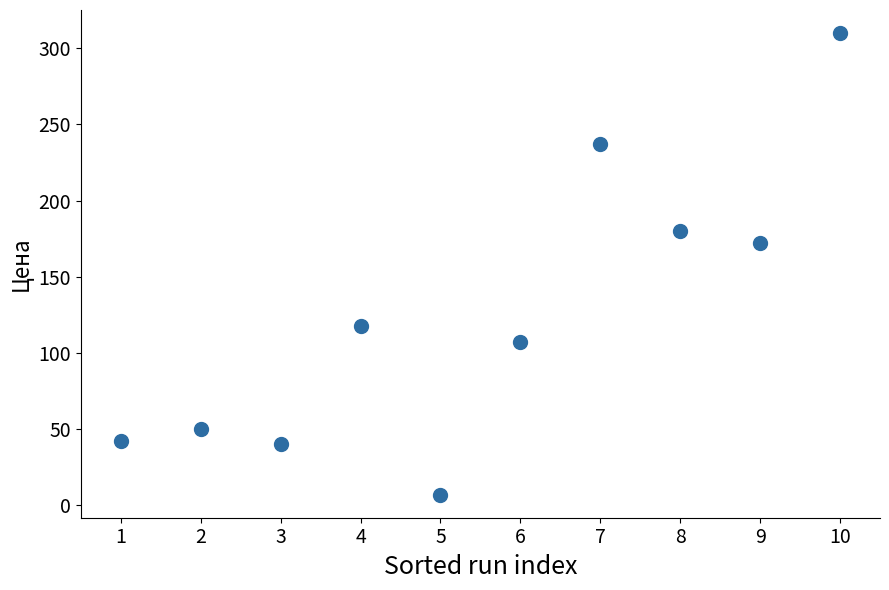

What Y value in the scatter plot is closest to 158?

172